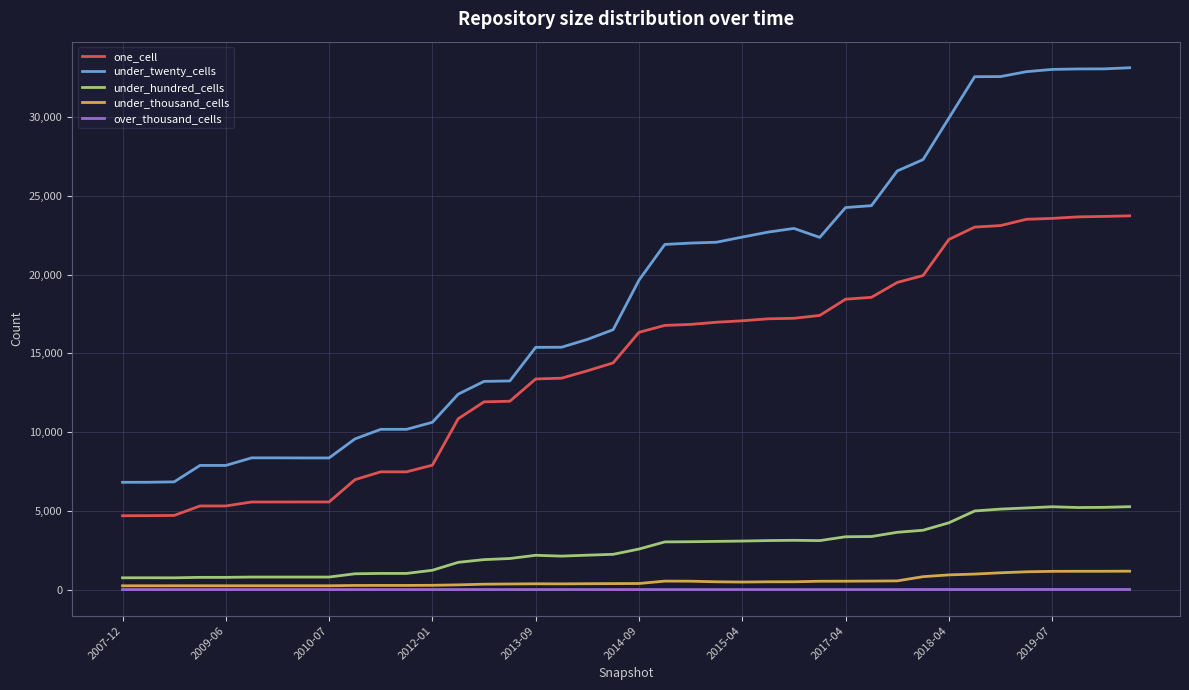

Which series has the largest total across all categories?

under_twenty_cells